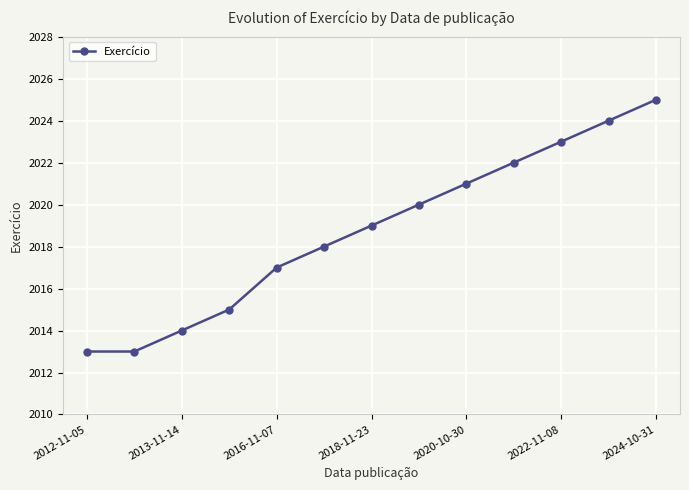

What is the greatest value displayed?

2025